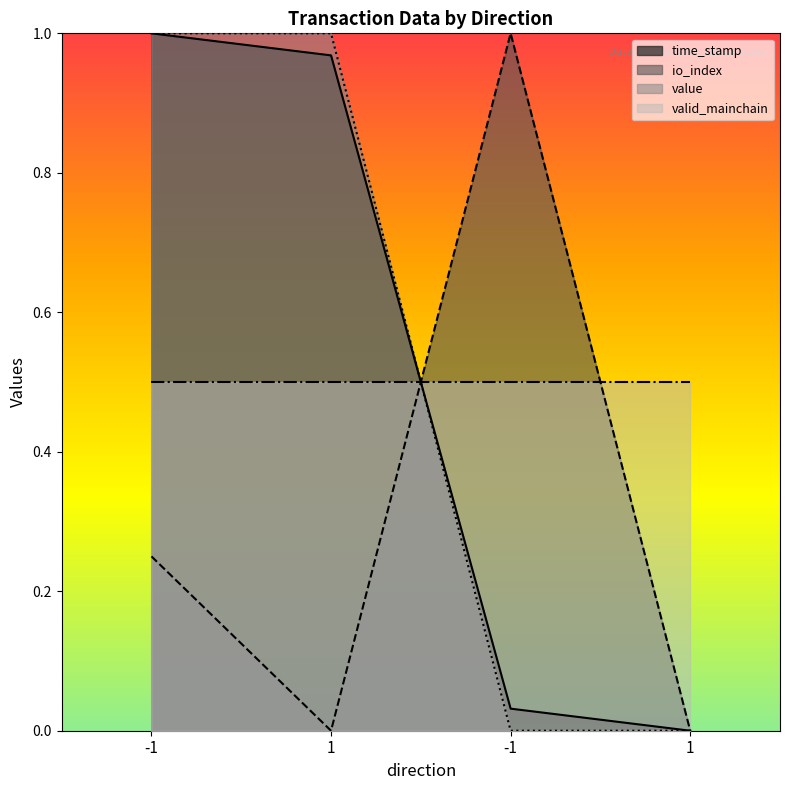

What are all the series names shown in the legend?

time_stamp, io_index, value, valid_mainchain